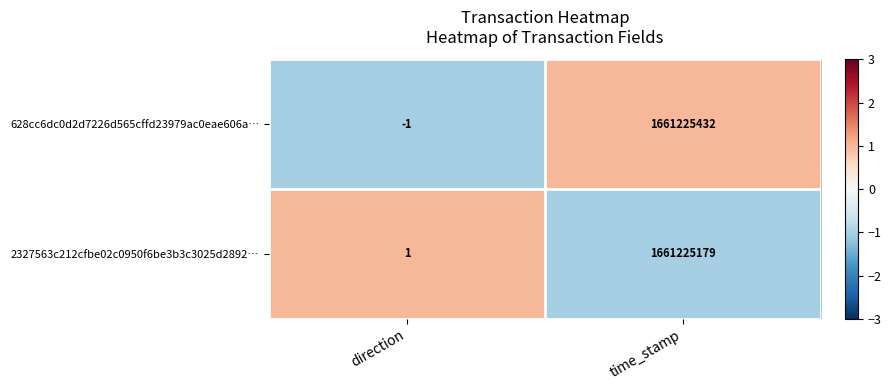

What is the average value of the 628cc6dc0d2d7226d565cffd23979ac0eae606a… series?

830612716